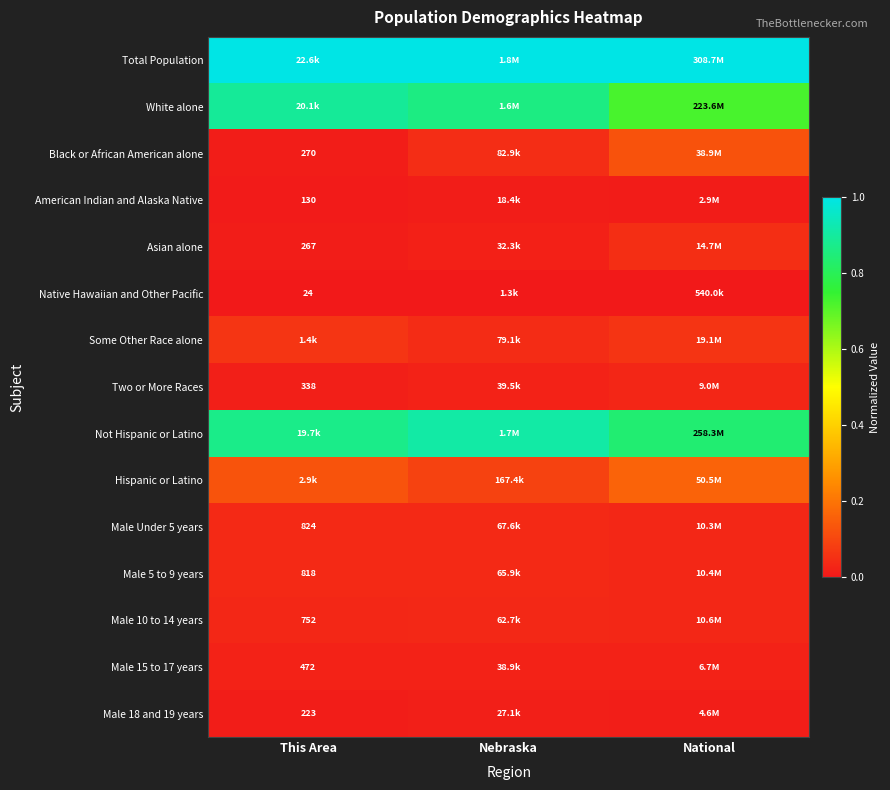

Which series has the largest total across all categories?

Total Population